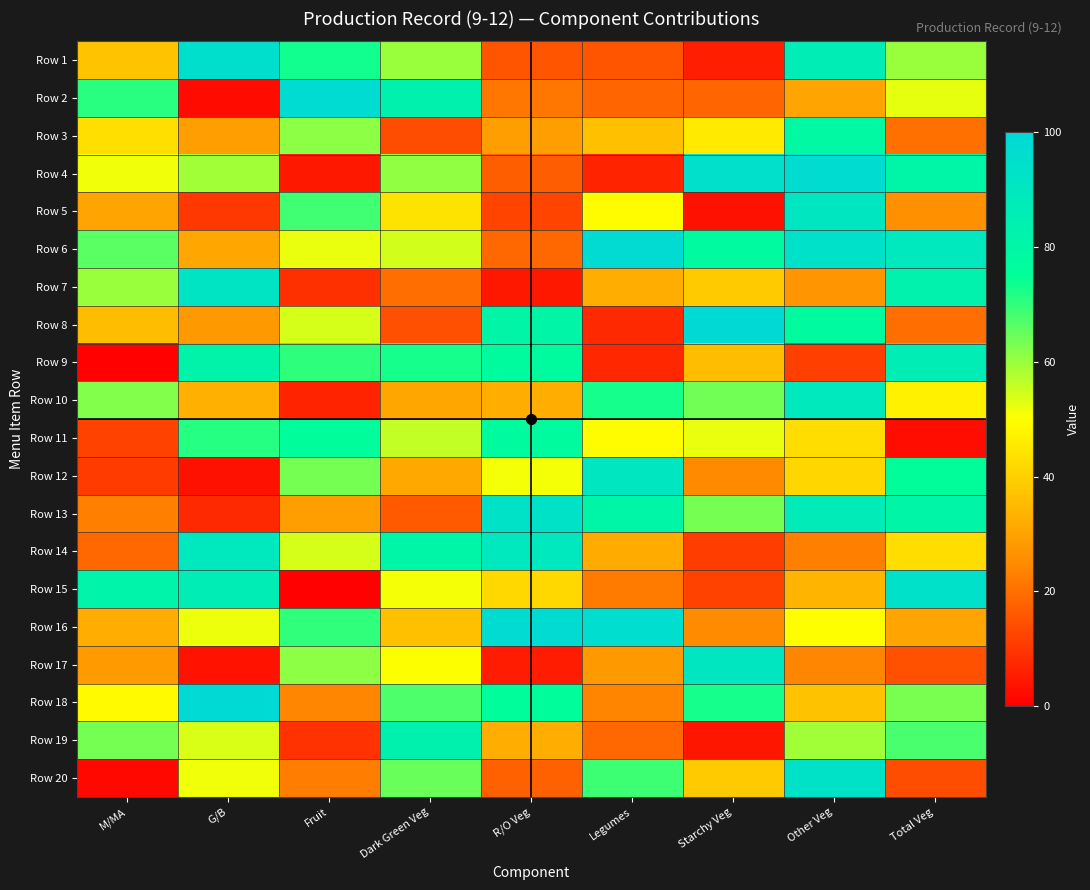

What is the smallest value displayed?

0.6